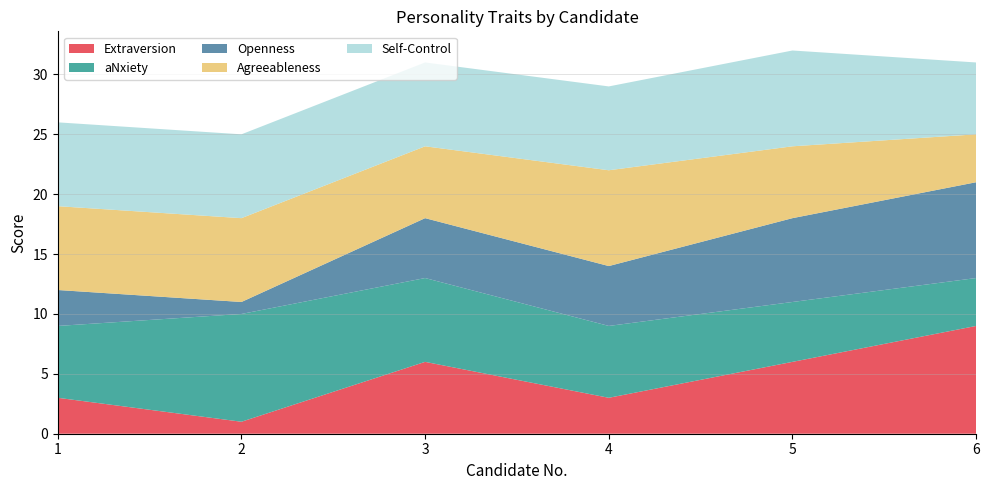

Reading left to right, list all the values displayed in this chart.

Extraversion: 3	1	6	3	6	9
aNxiety: 6	9	7	6	5	4
Openness: 3	1	5	5	7	8
Agreeableness: 7	7	6	8	6	4
Self-Control: 7	7	7	7	8	6